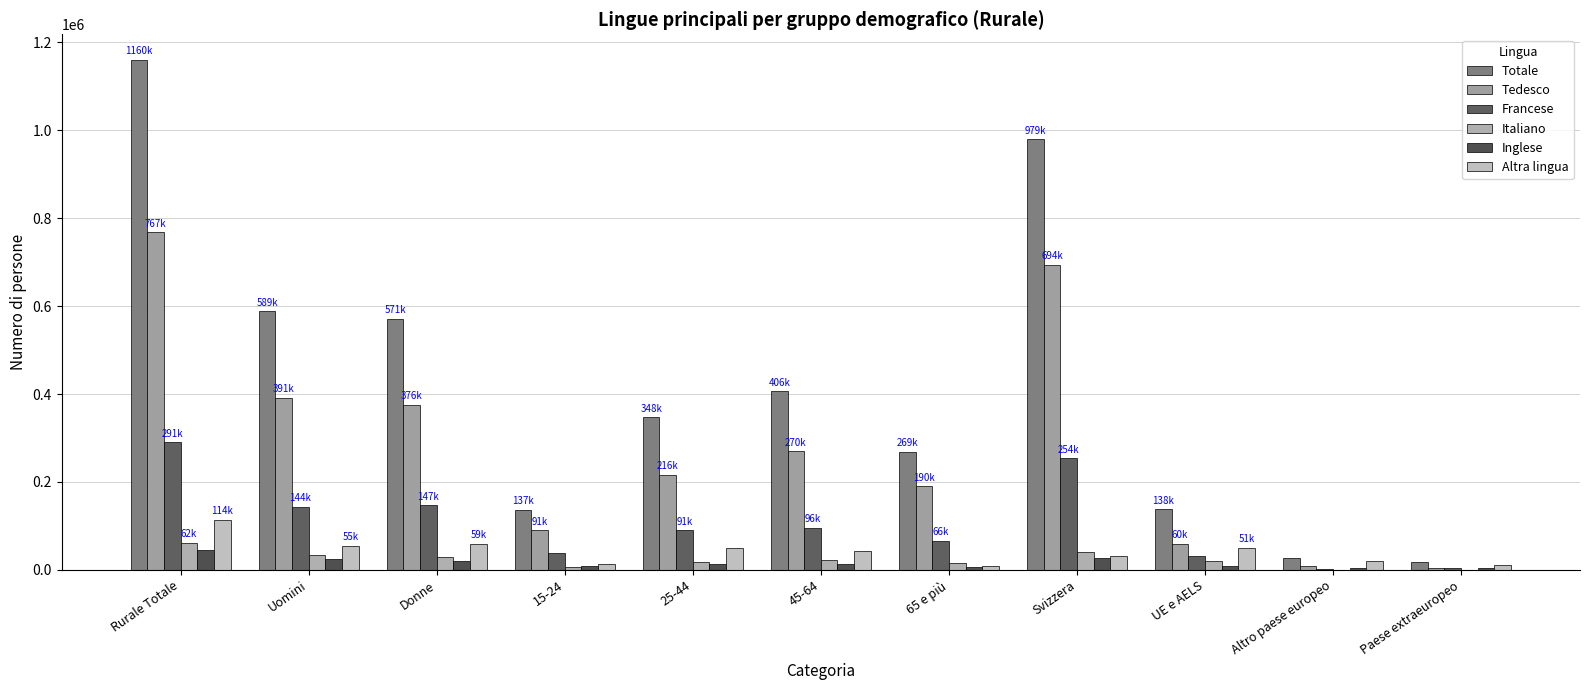

What is the value of the Altra lingua bar at the 7th from the left?

9368.6